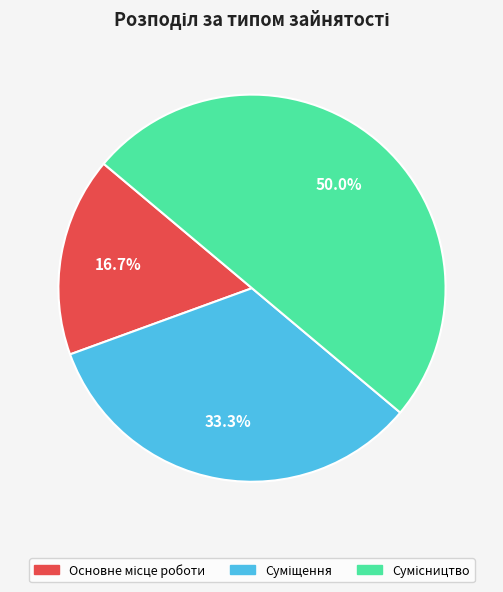

How many slices are in this pie chart?

3